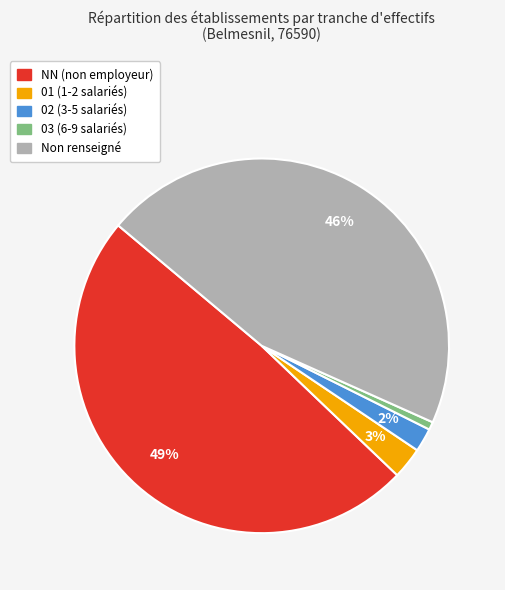

Does any single category account for the majority?

No